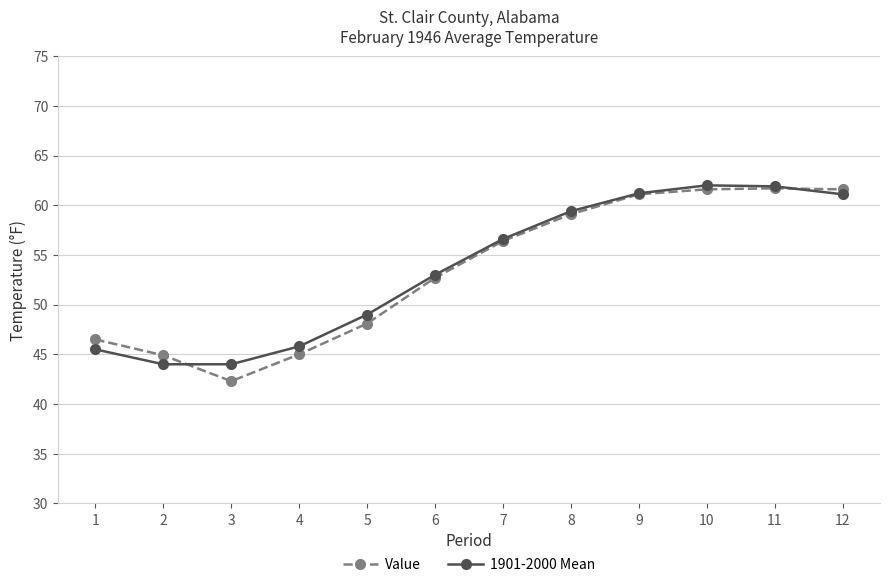

True or false: 1901-2000 Mean has more than 0 points higher than both neighbors.

True